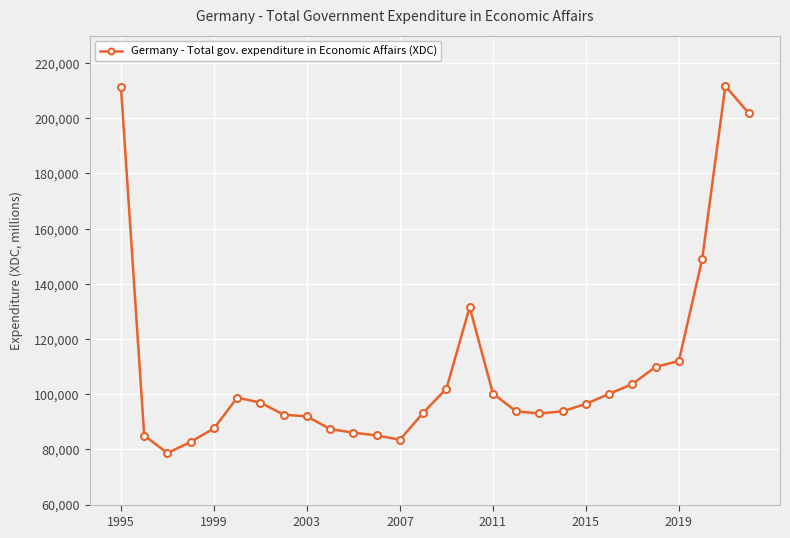

What is the value of the 3rd point from the left?

78647